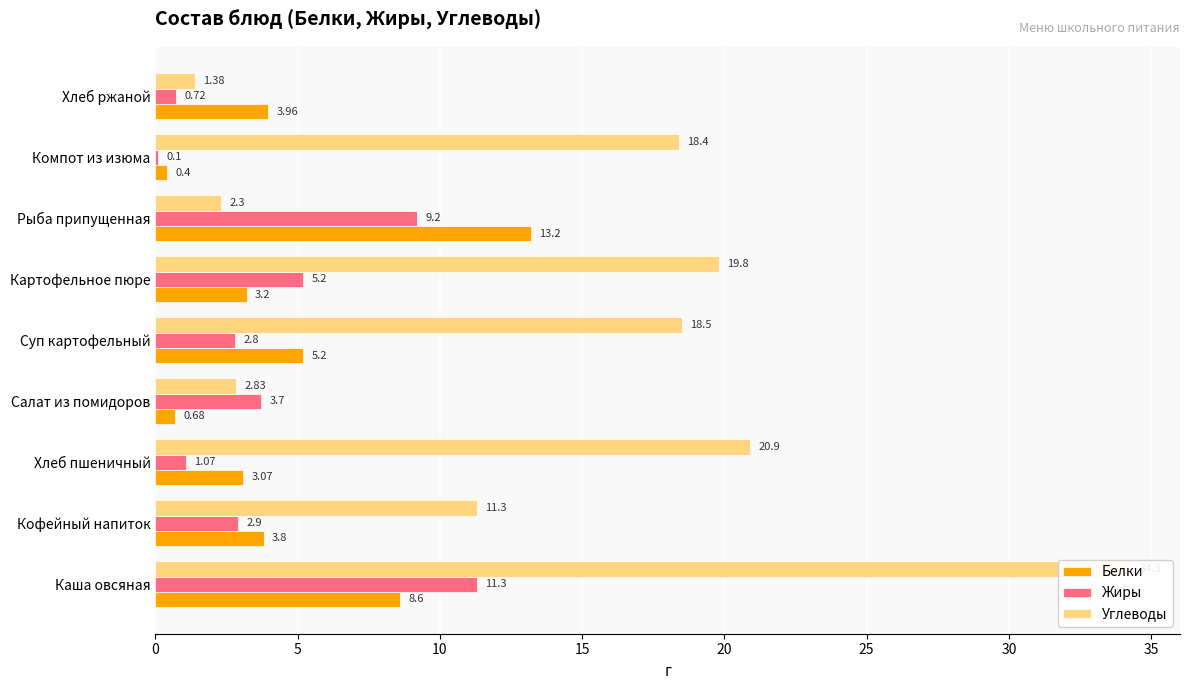

Reading left to right, transcribe all the data shown in this chart.

Белки: 8.6	3.8	3.1	0.7	5.2	3.2	13.2	0.4	4.0
Жиры: 11.3	2.9	1.1	3.7	2.8	5.2	9.2	0.1	0.7
Углеводы: 34.3	11.3	20.9	2.8	18.5	19.8	2.3	18.4	1.4